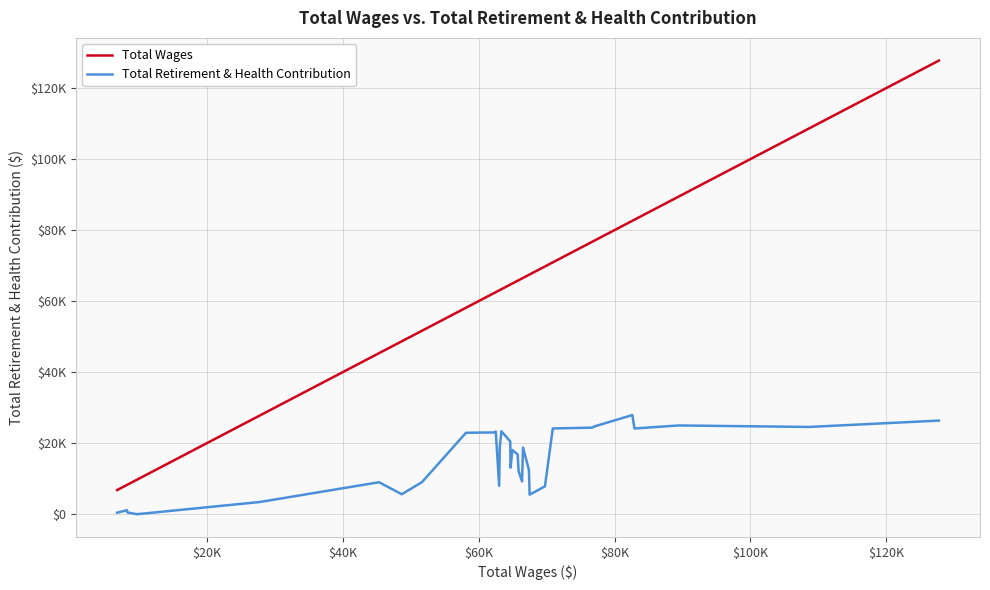

What is the sum of all Total Retirement & Health Contribution values?

484683